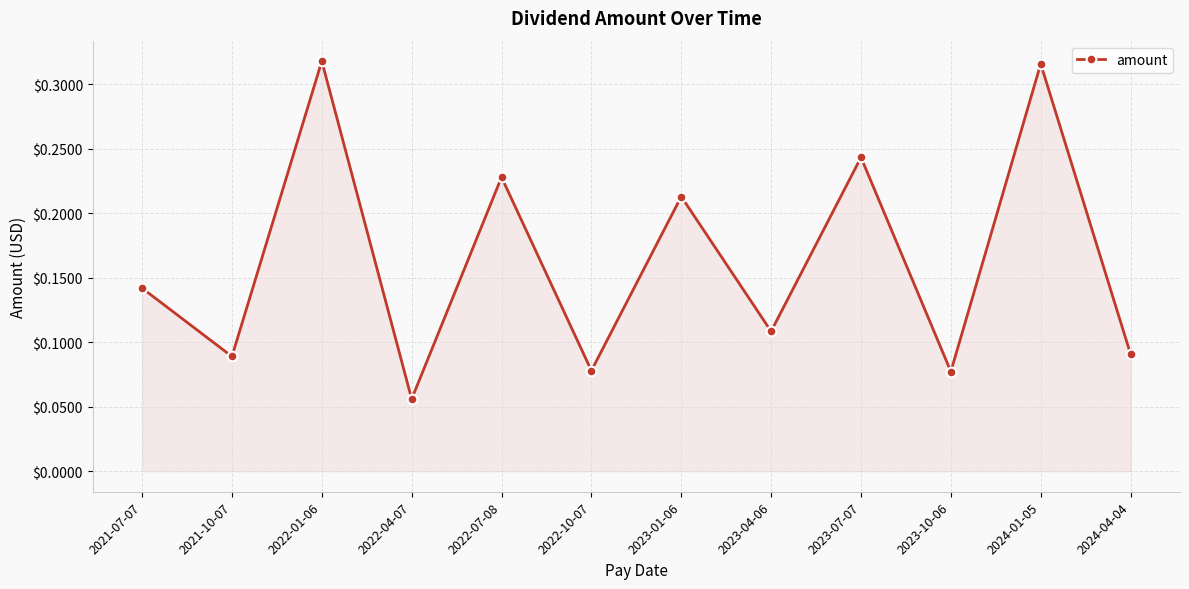

Which has a higher value, 2021-07-07 or 2022-07-08?

2022-07-08